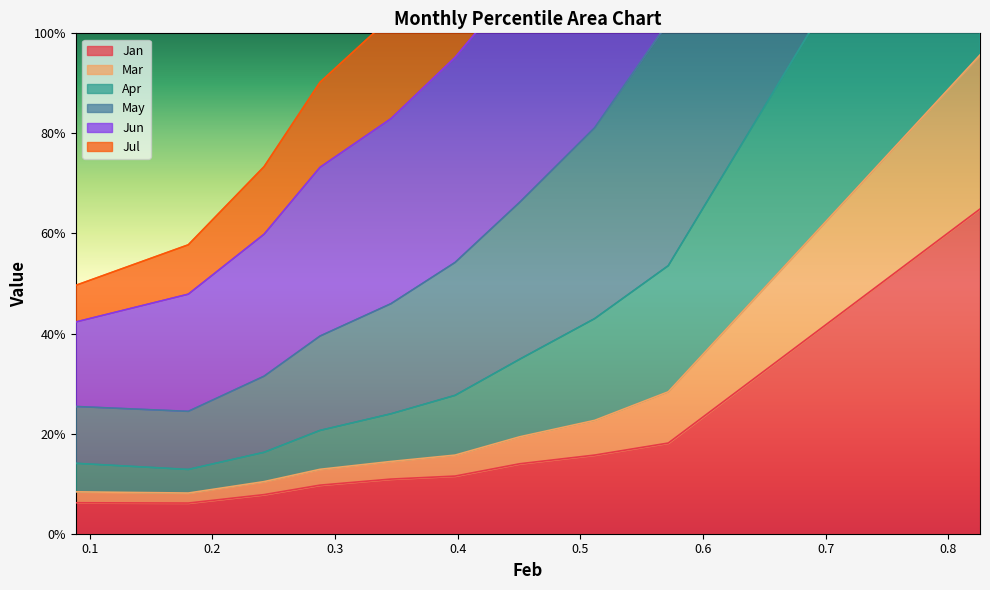

True or false: Apr and Jun cross at least once.

False